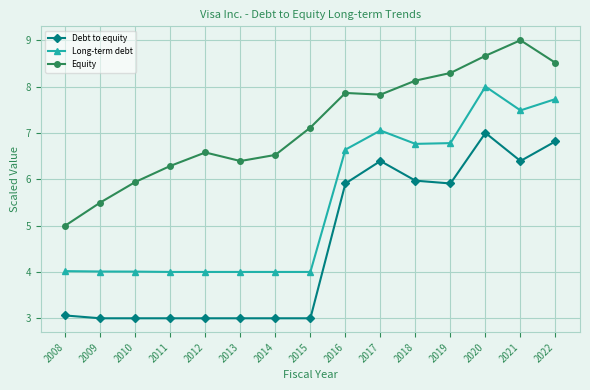

What is the value of the Equity point at the 7th from the left?

6.5